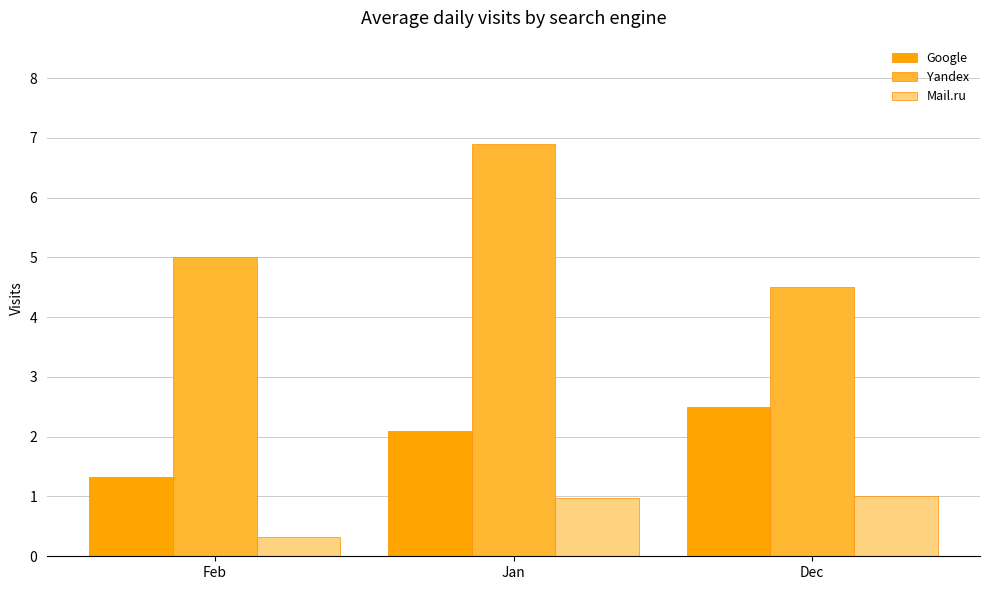

What is the difference between the maximum and minimum values in the Google series?

1.2